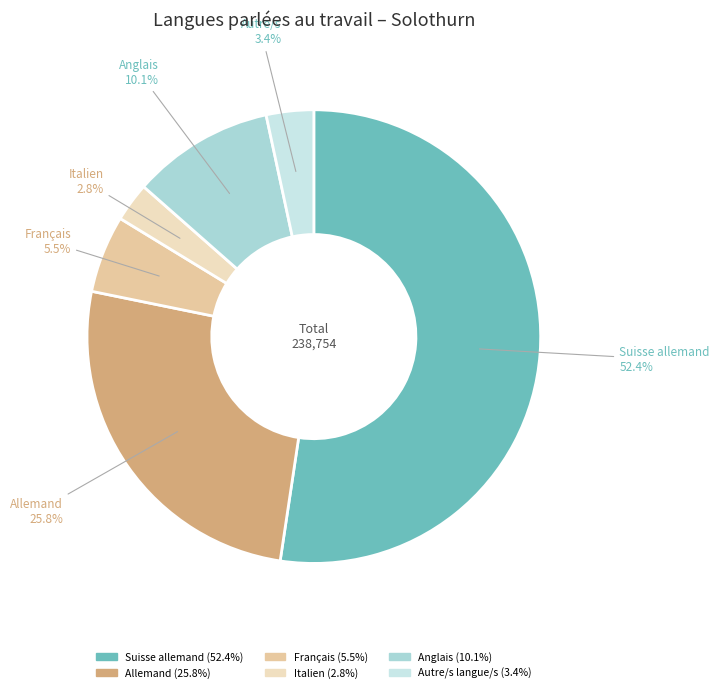

How many slices are in this pie chart?

6